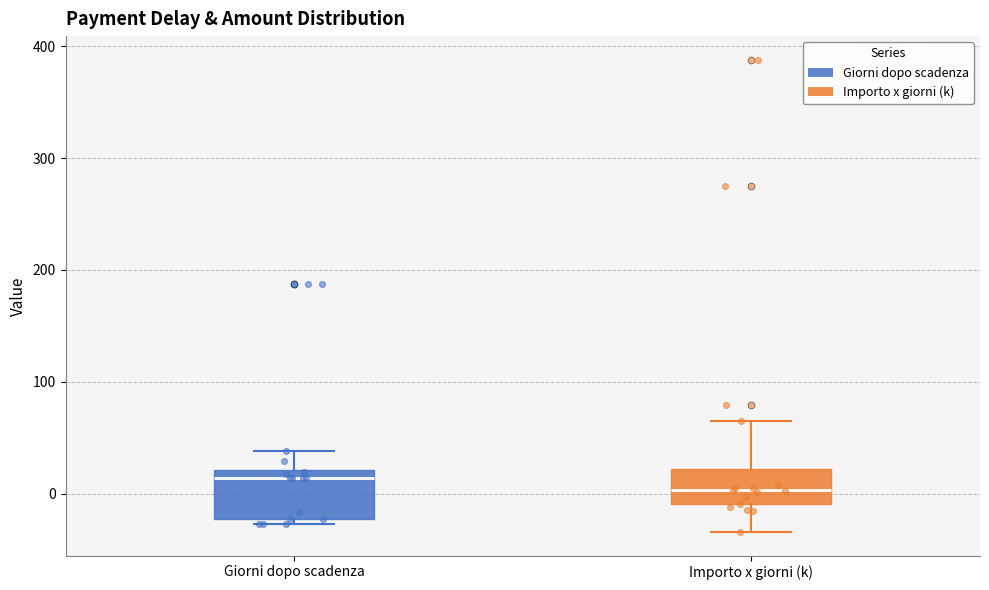

Which box is the tallest, from its lower edge to its upper edge?

Giorni dopo scadenza